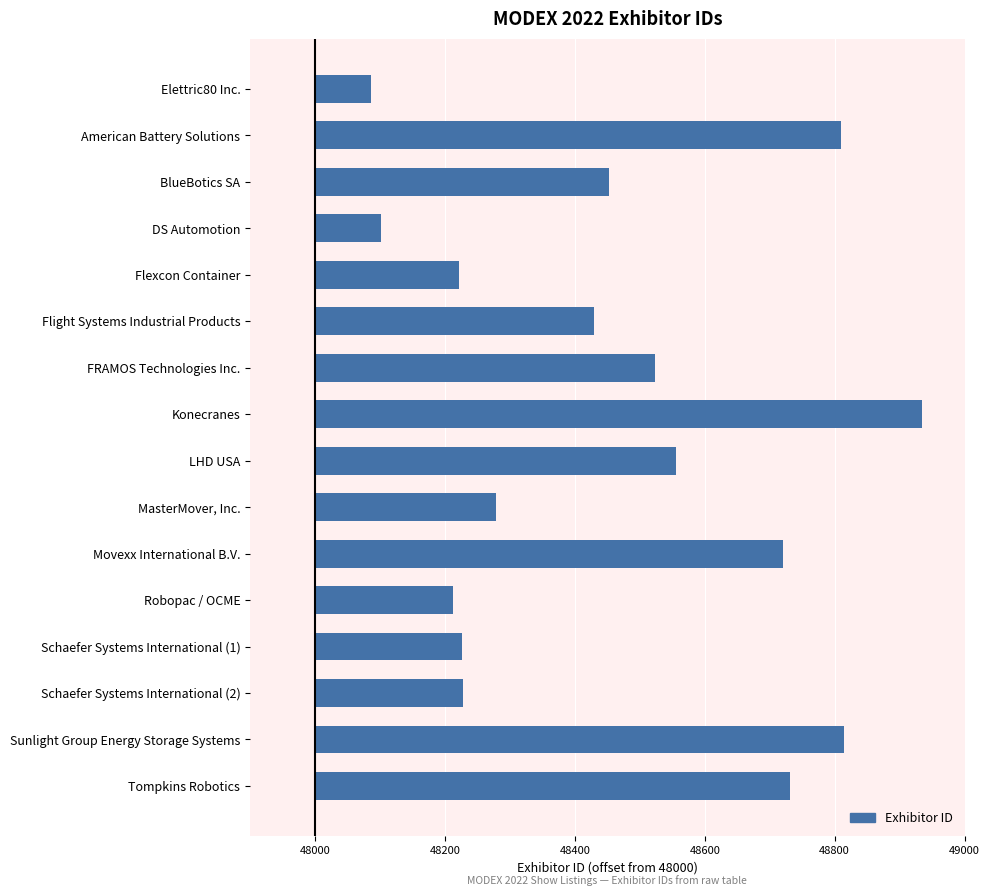

Are the bars horizontal?

Yes